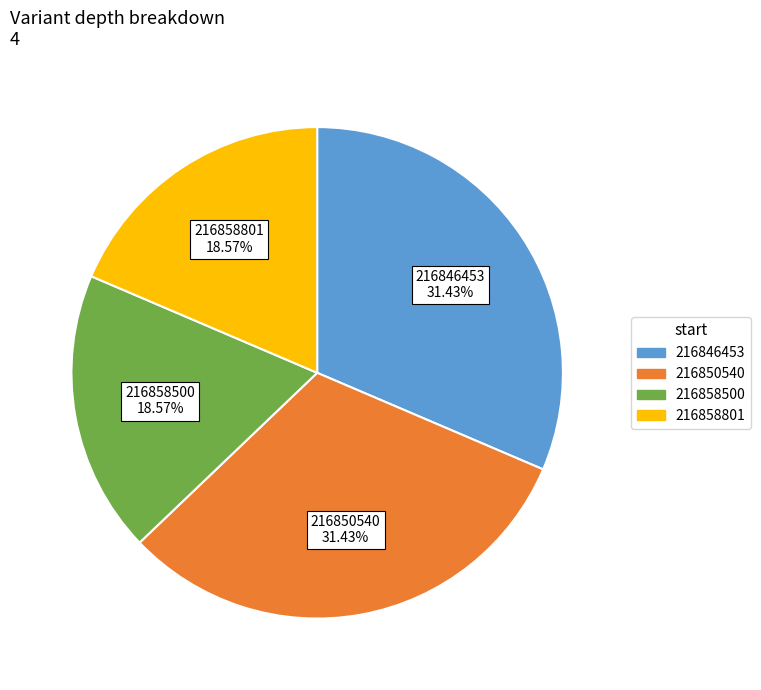

What percentage is NOT represented by 216850540?

68.6%